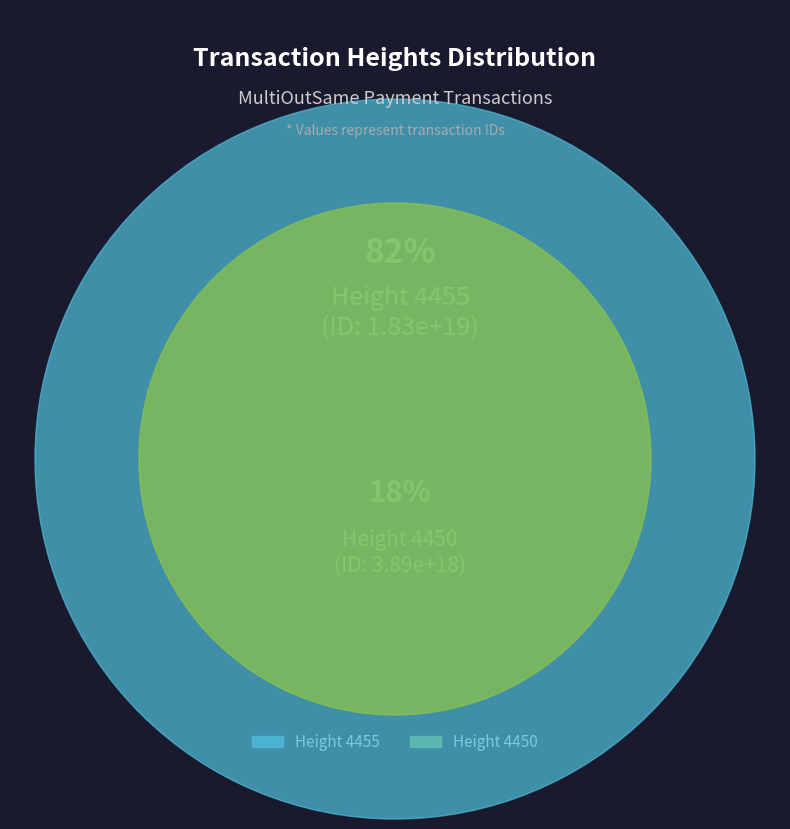

What is the largest slice in the pie chart?

4455